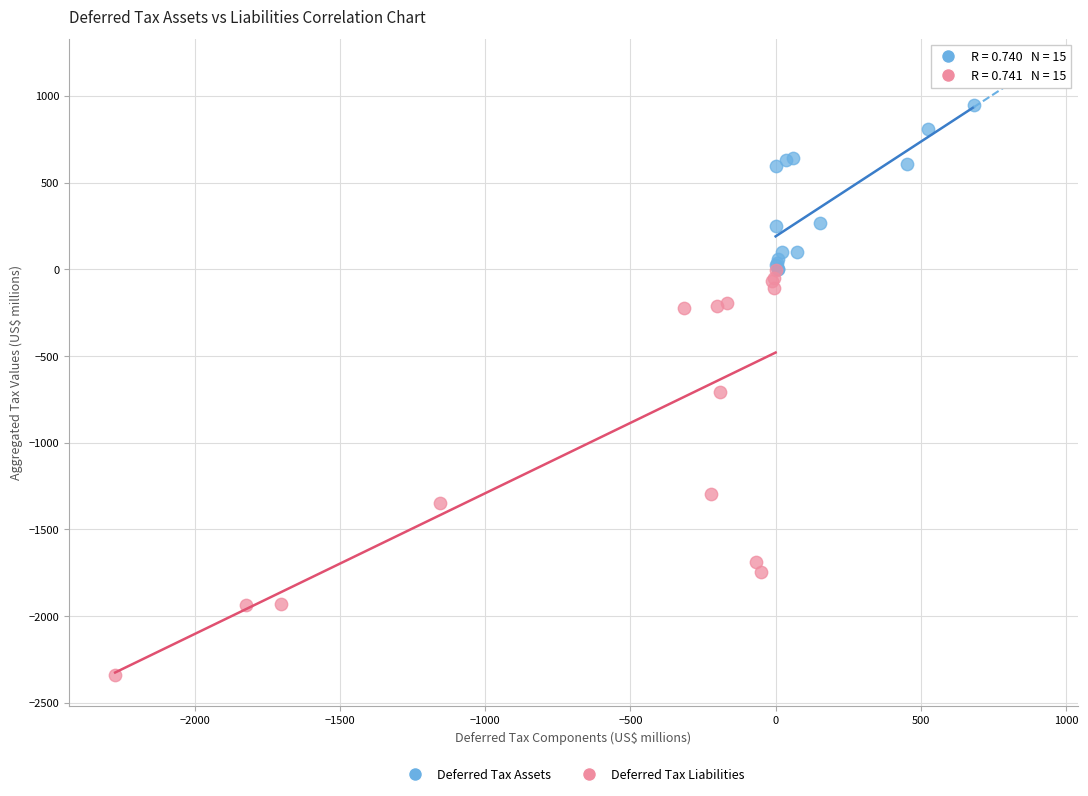

Which series reaches the maximum Y coordinate?

Deferred Tax Assets